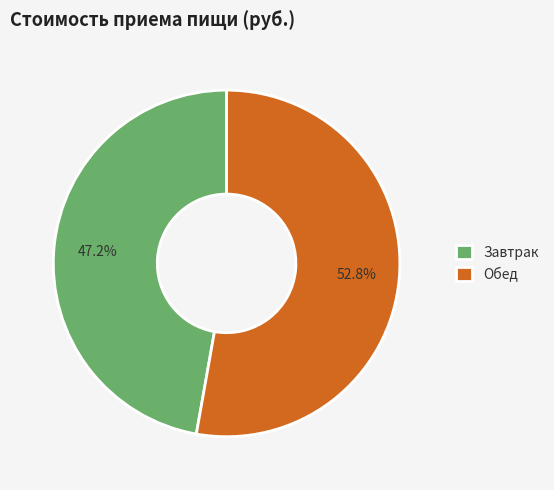

To the nearest percent, what is the average slice percentage?

50%